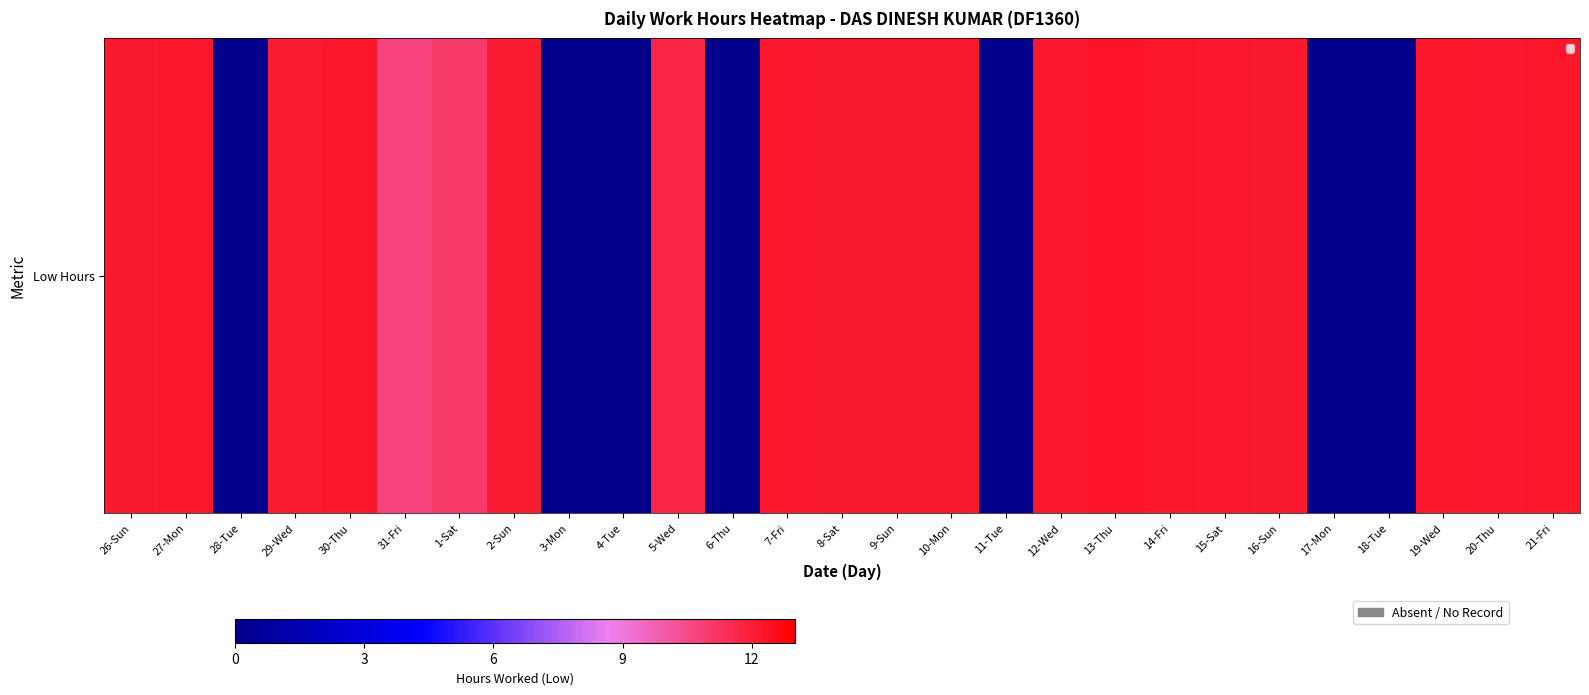

What is the sum of all Low Hours values?

240.2